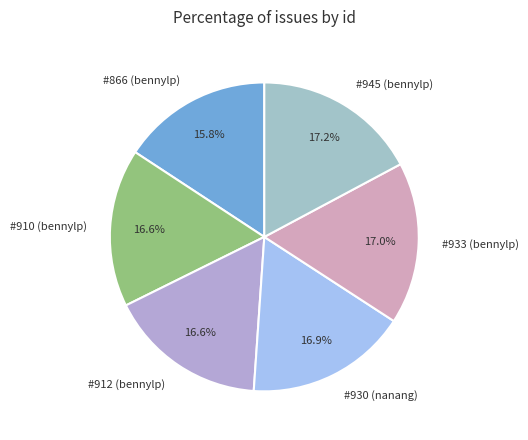

How many segments does this pie chart have?

6